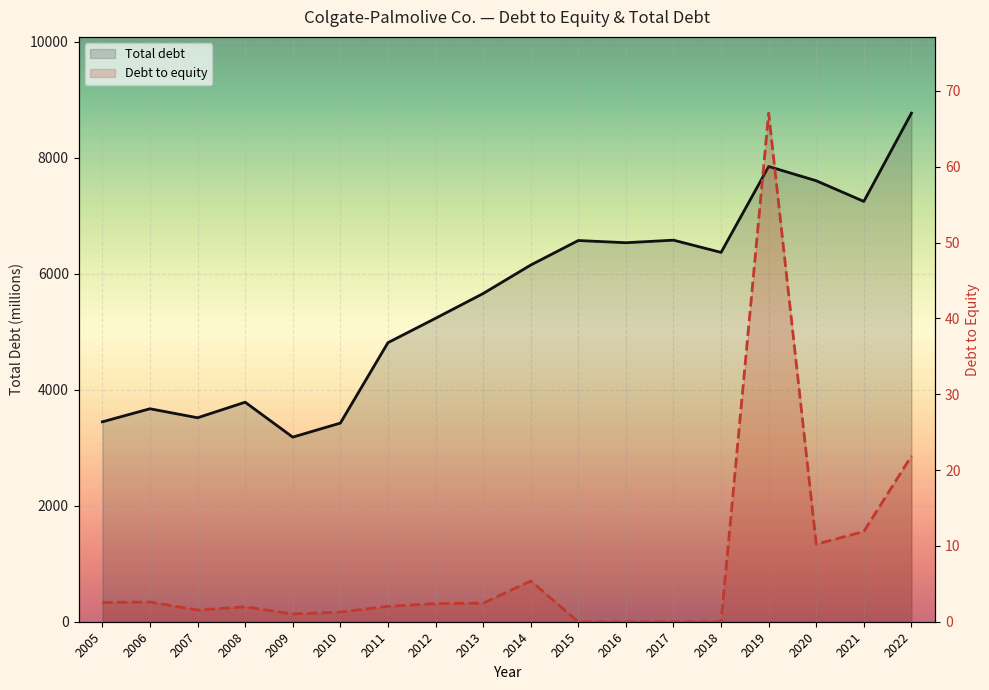

The value of Debt to equity at 2012 is 1.5. True or false?

False